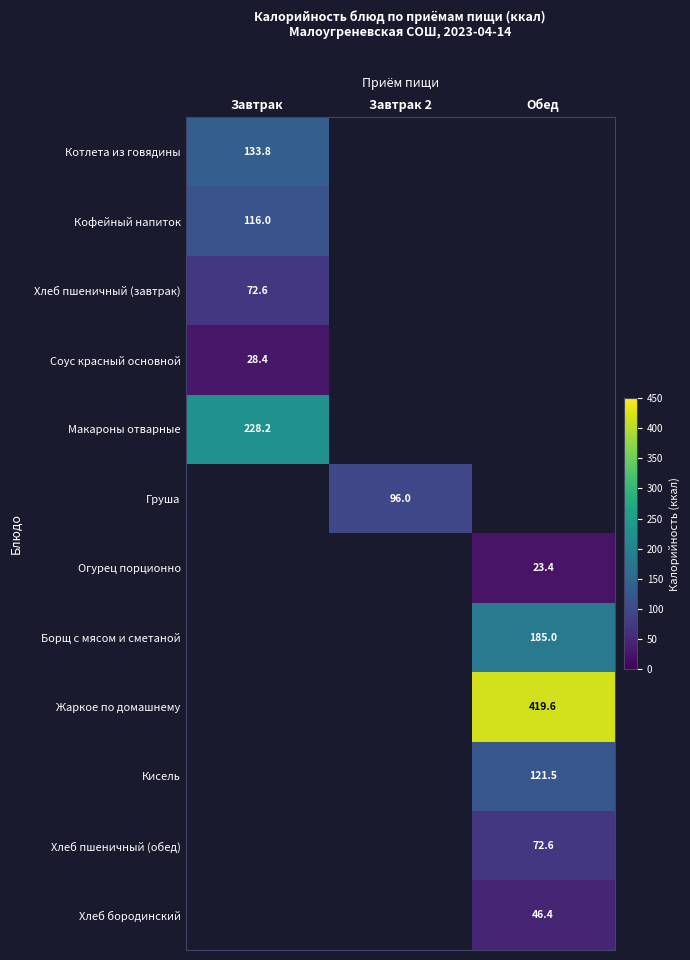

What is the greatest value displayed?

419.6